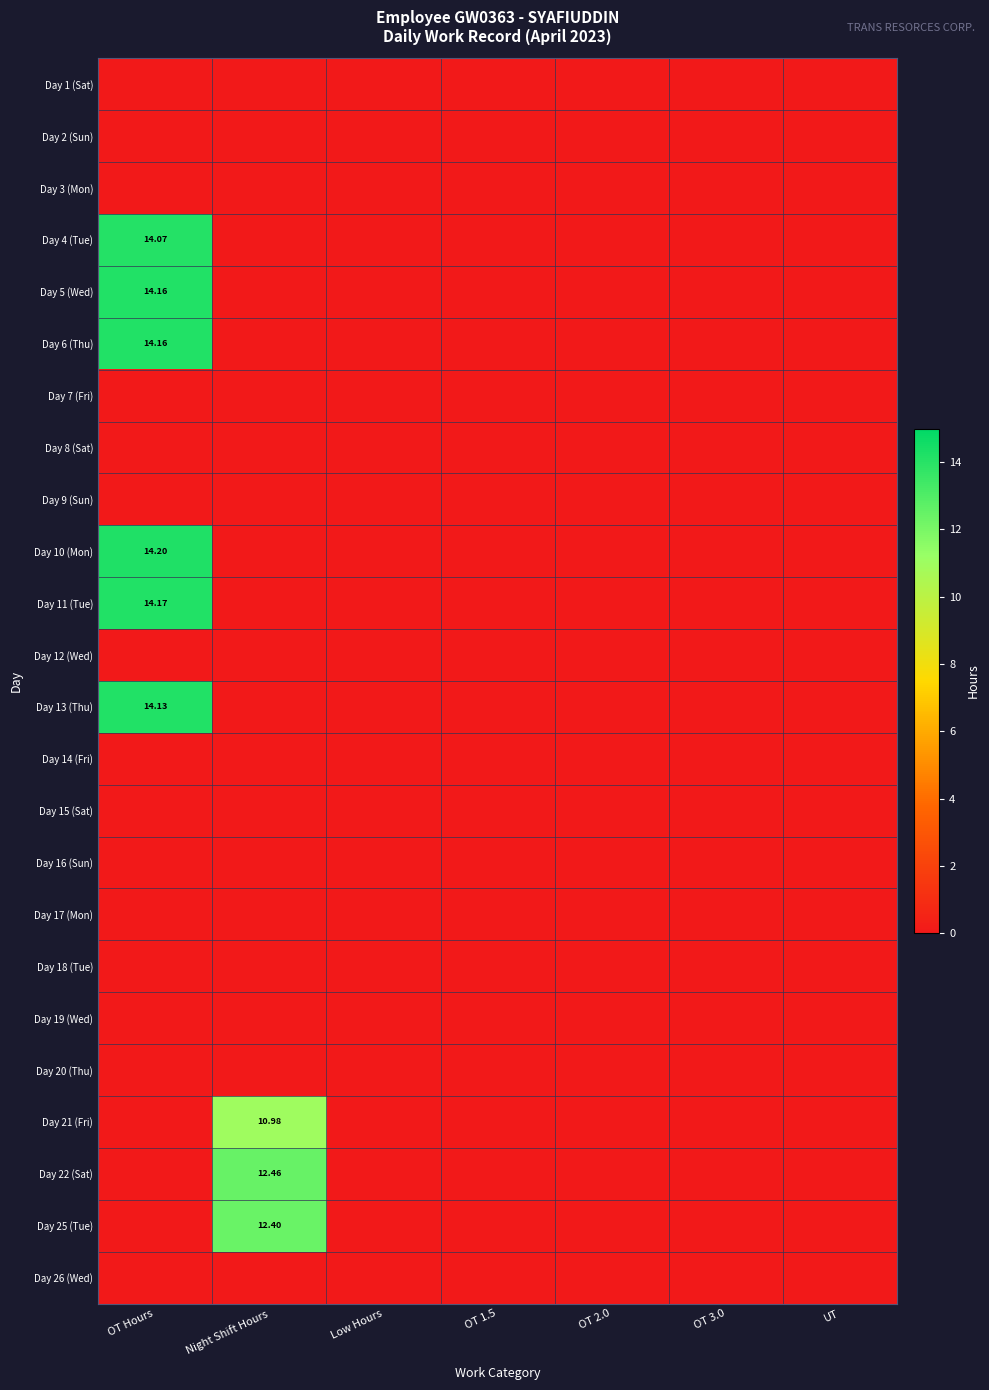

Is the value of Day 8 (Sat) at OT 1.5 greater than the value of Day 3 (Mon) at Night Shift Hours?

No